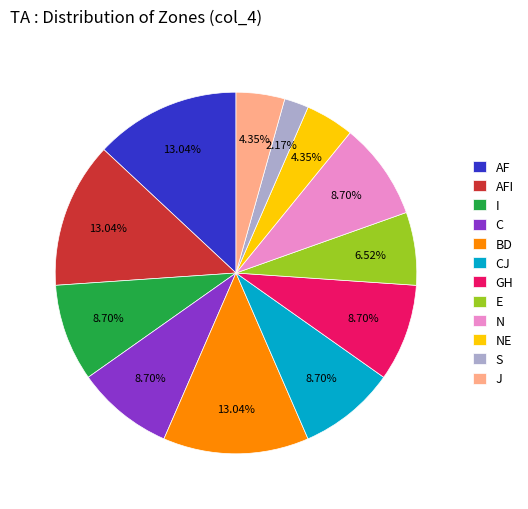

To the nearest percent, what is the difference between the S and I slice percentages?

7%